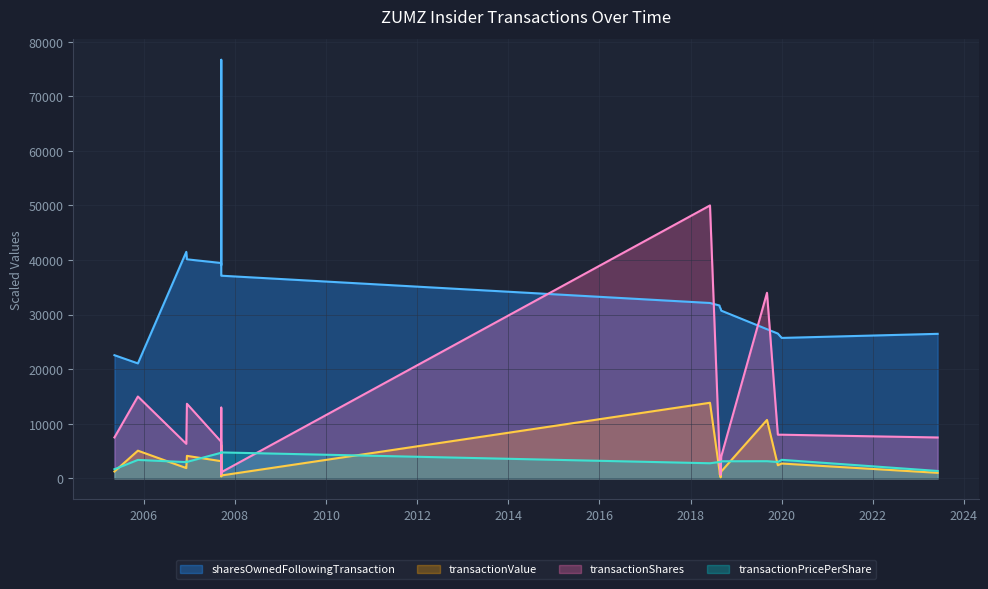

Which series has the widest spread of values?

sharesOwnedFollowingTransaction